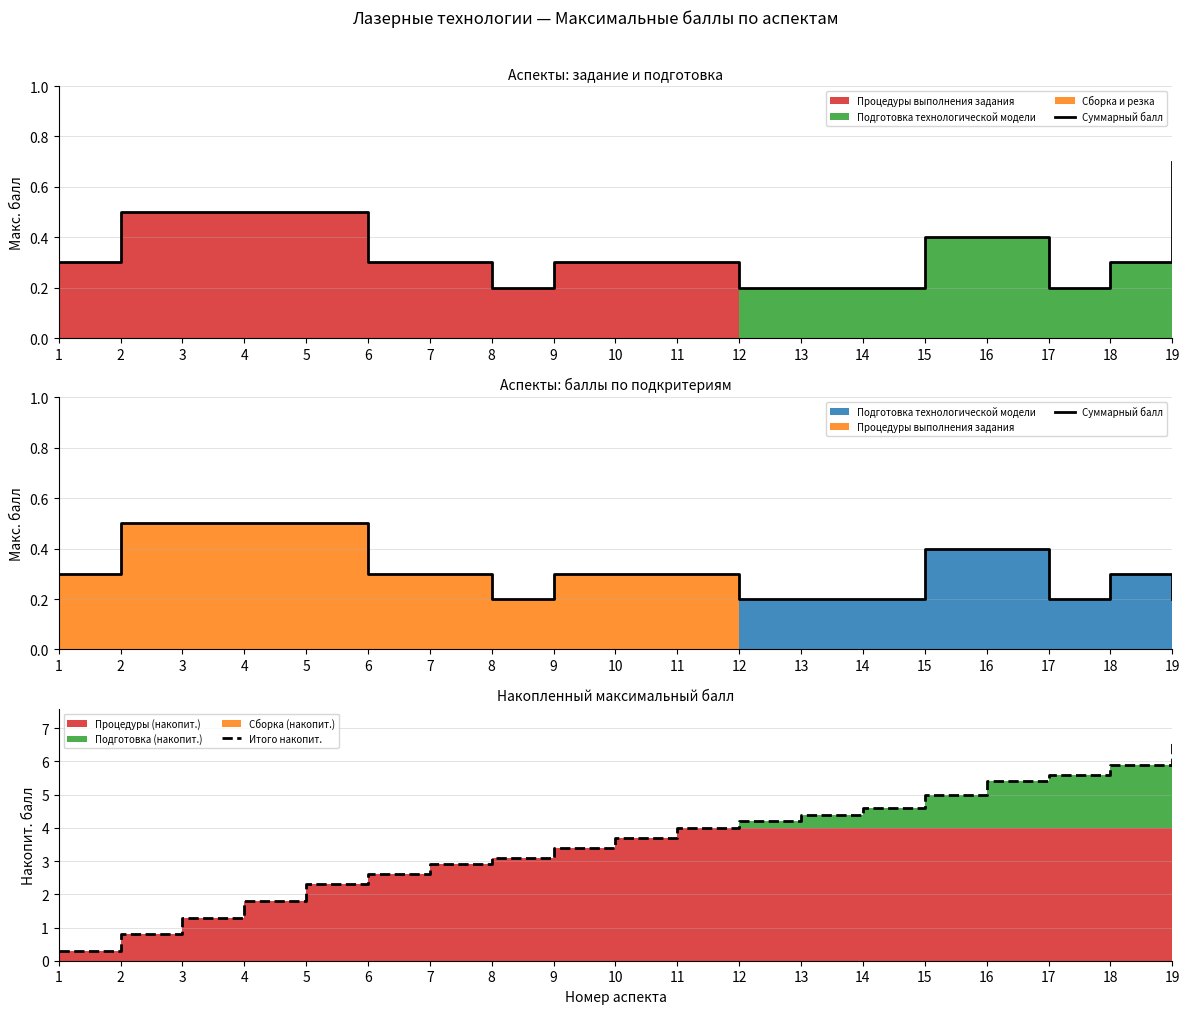

True or false: Суммарный балл and Итого накопит. intersect in this chart.

False